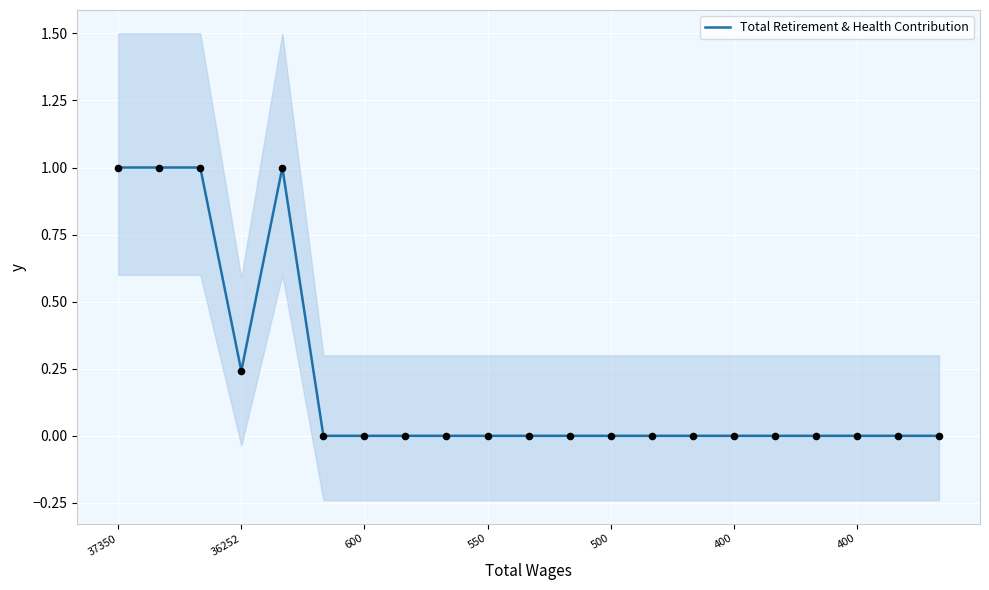

Between 9 and 600, which is larger?

600